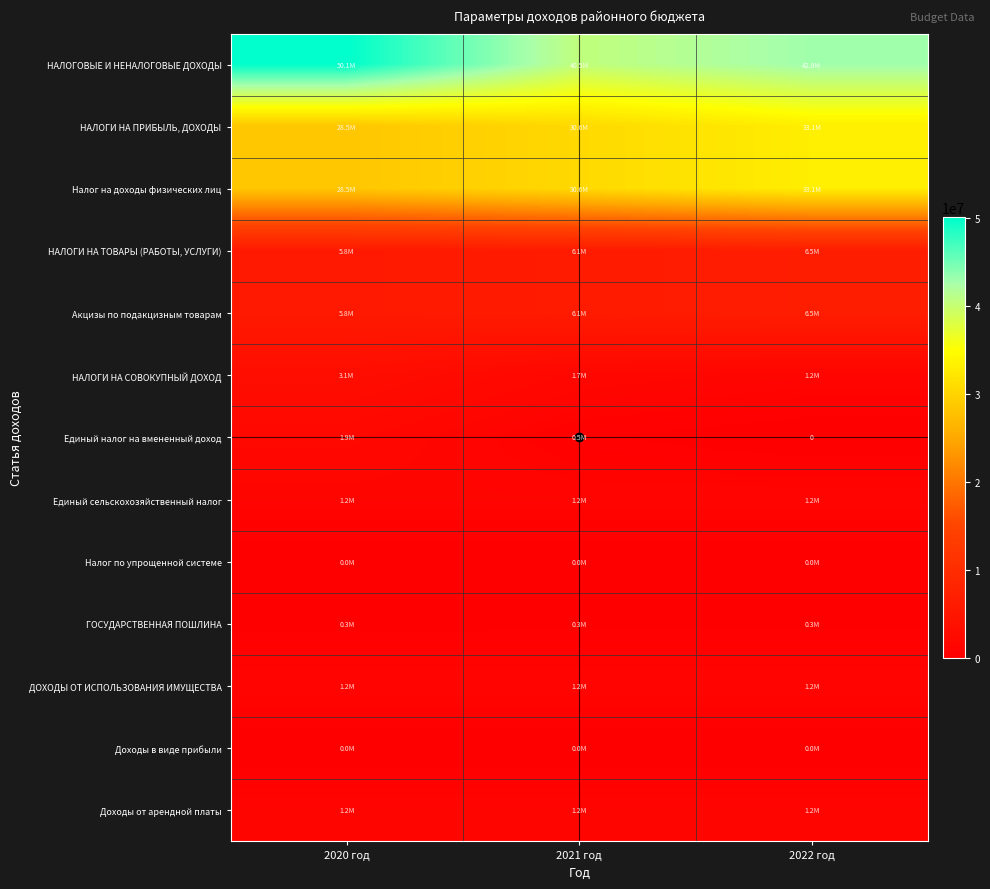

What is the spread (max minus min) of values at 2022 год?

42948000